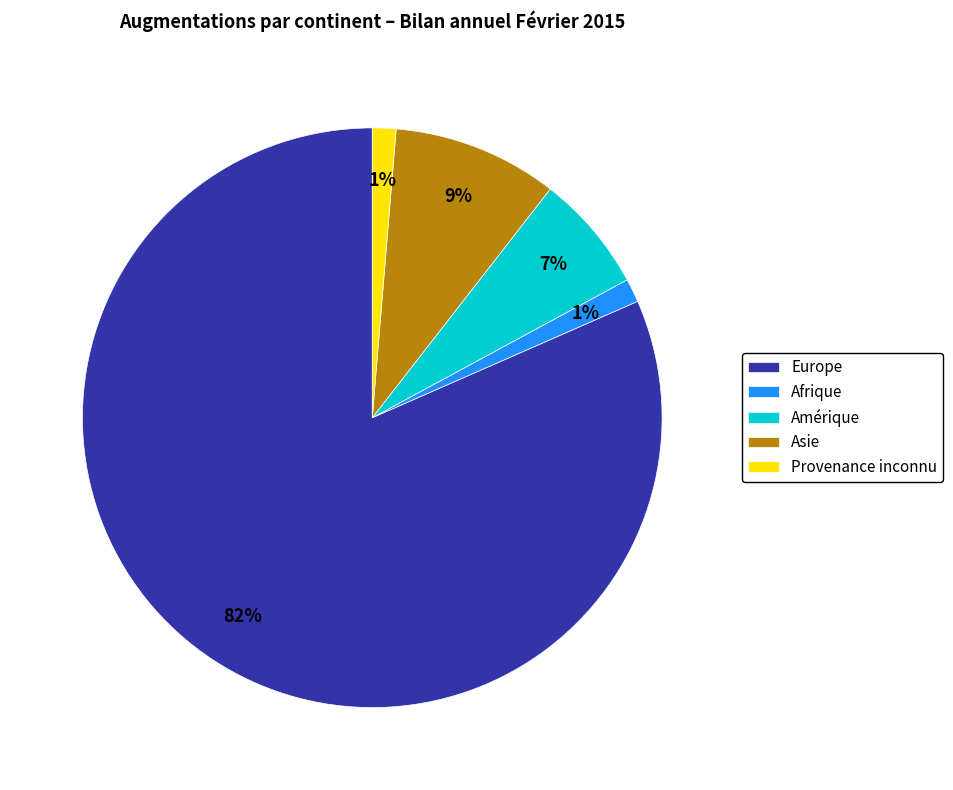

To the nearest percent, what is the difference between the Europe and Amérique slice percentages?

75%